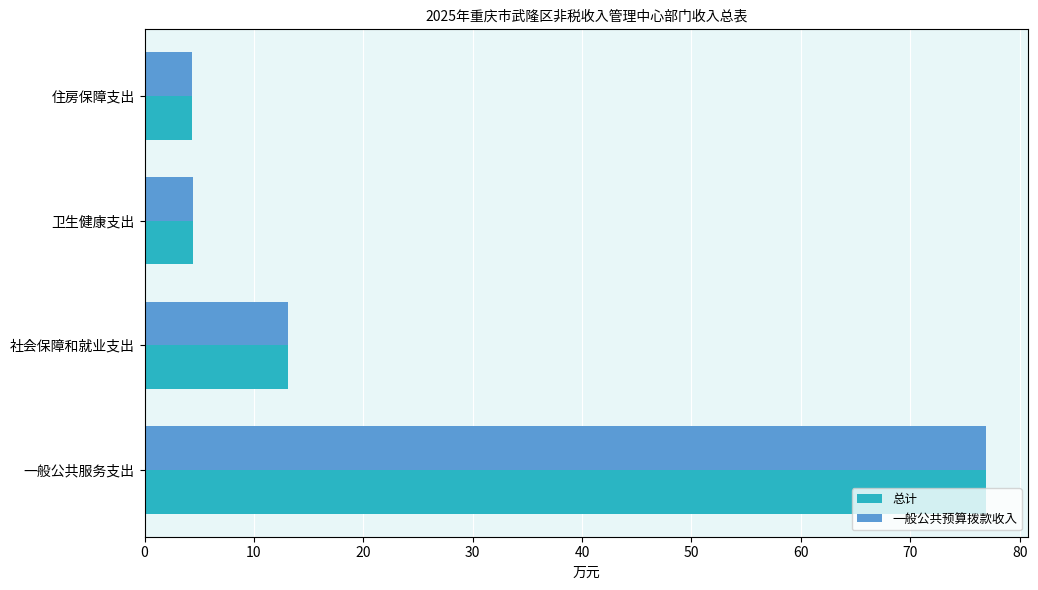

At which category is the sum across all series the highest?

一般公共服务支出